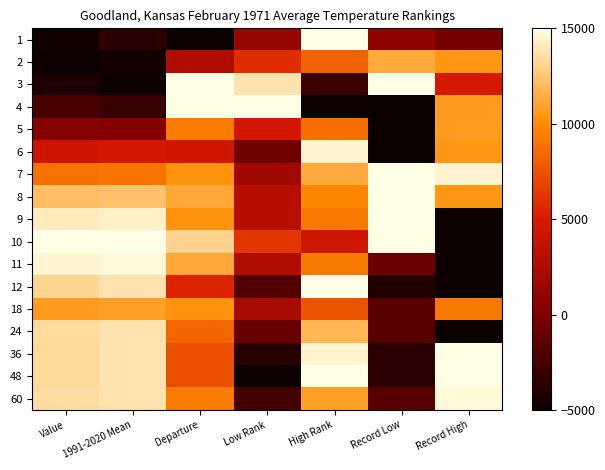

Which label corresponds to the smallest value in the chart?

Departure